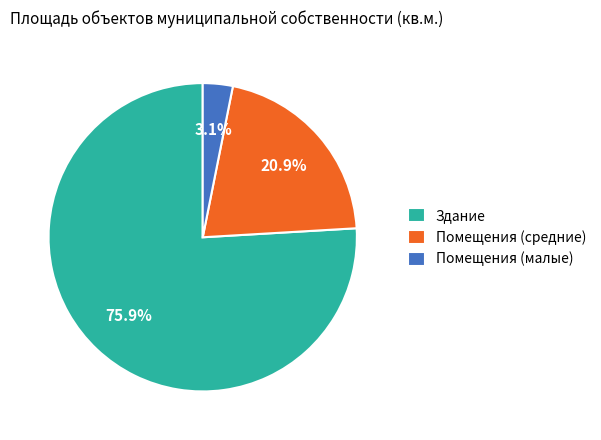

Which category has the smallest portion of the pie?

Помещения (малые)